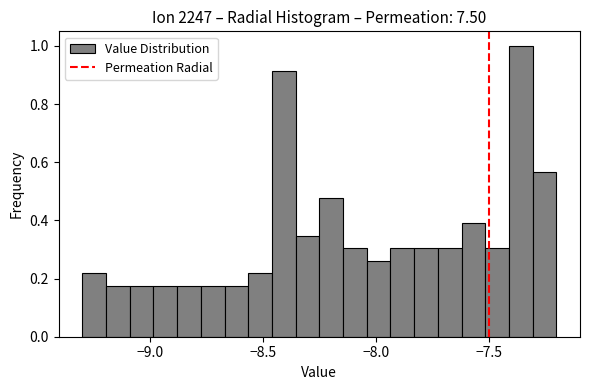

Read against the x-axis, roughly where is the centre of the tallest bar?

-7.35